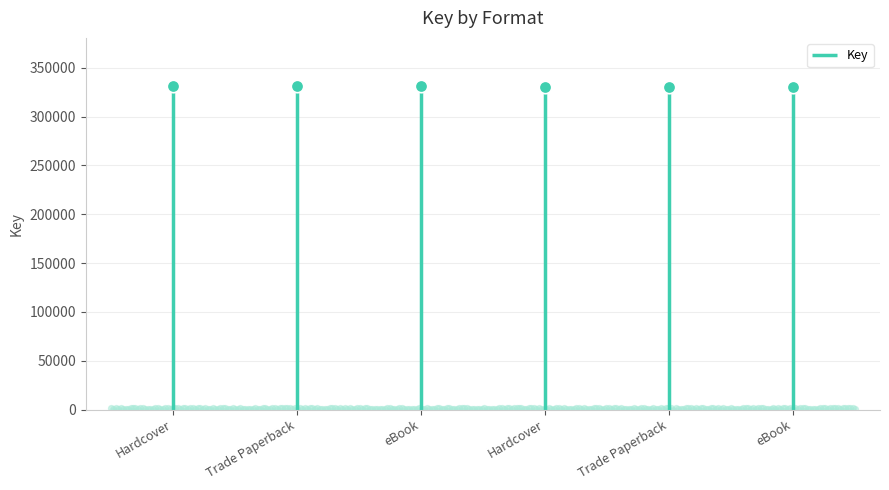

What is the ratio of the value at eBook (Headless) to the value at Hardcover (Headless)?

1.0